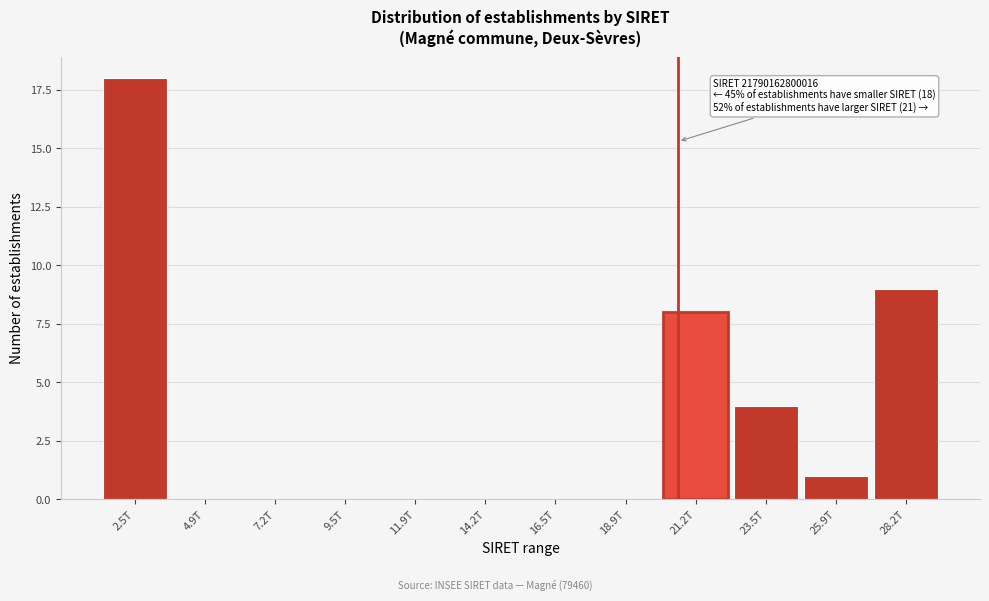

Reading right to left, what are all the values shown in this chart?

28.2T=9	25.9T=1	23.5T=4	21.2T=8	18.9T=0	16.5T=0	14.2T=0	11.9T=0	9.5T=0	7.2T=0	4.9T=0	2.5T=18